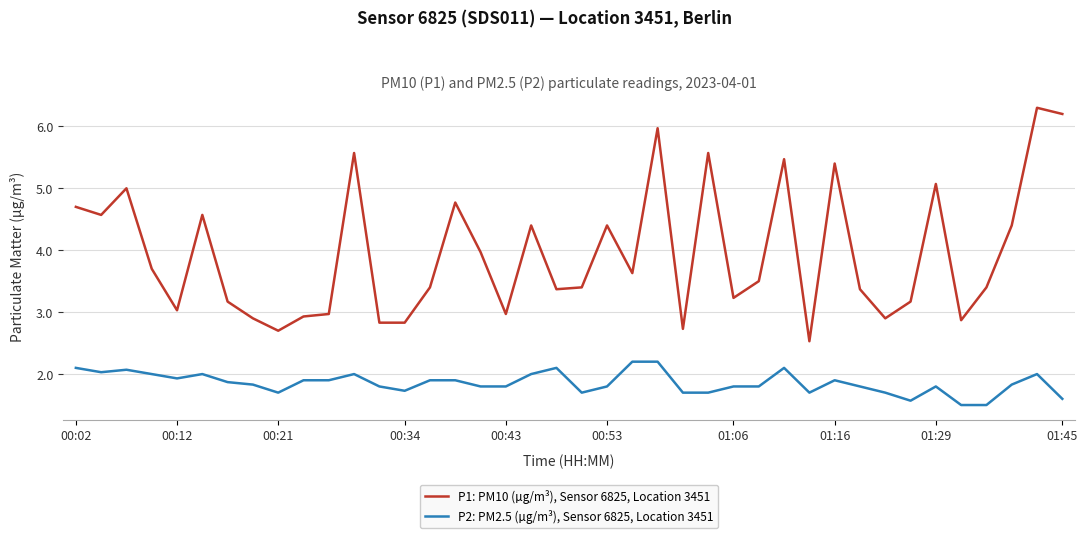

List the series in order of their overall mean, highest first.

P1: PM10 (µg/m³), Sensor 6825, Location 3451, P2: PM2.5 (µg/m³), Sensor 6825, Location 3451